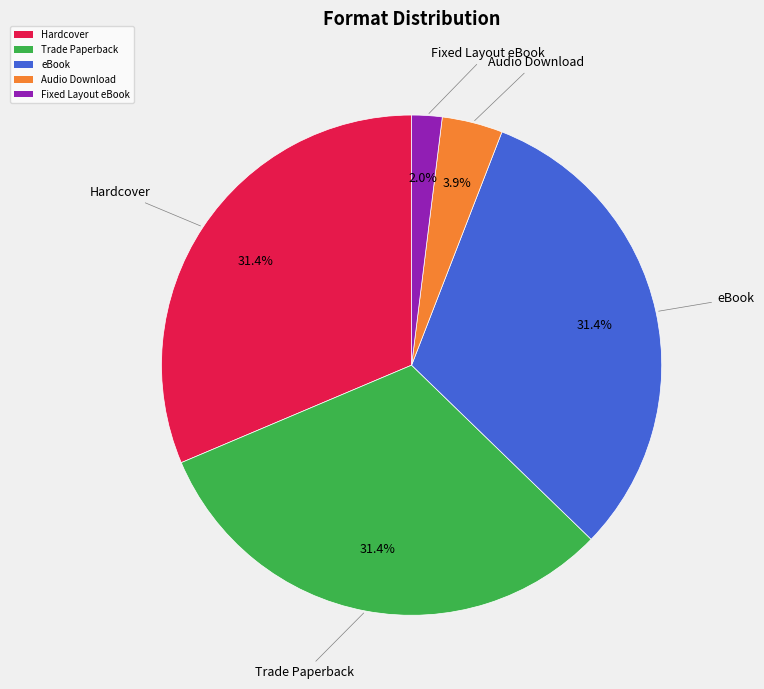

What portion of the pie excludes Hardcover?

68.6%